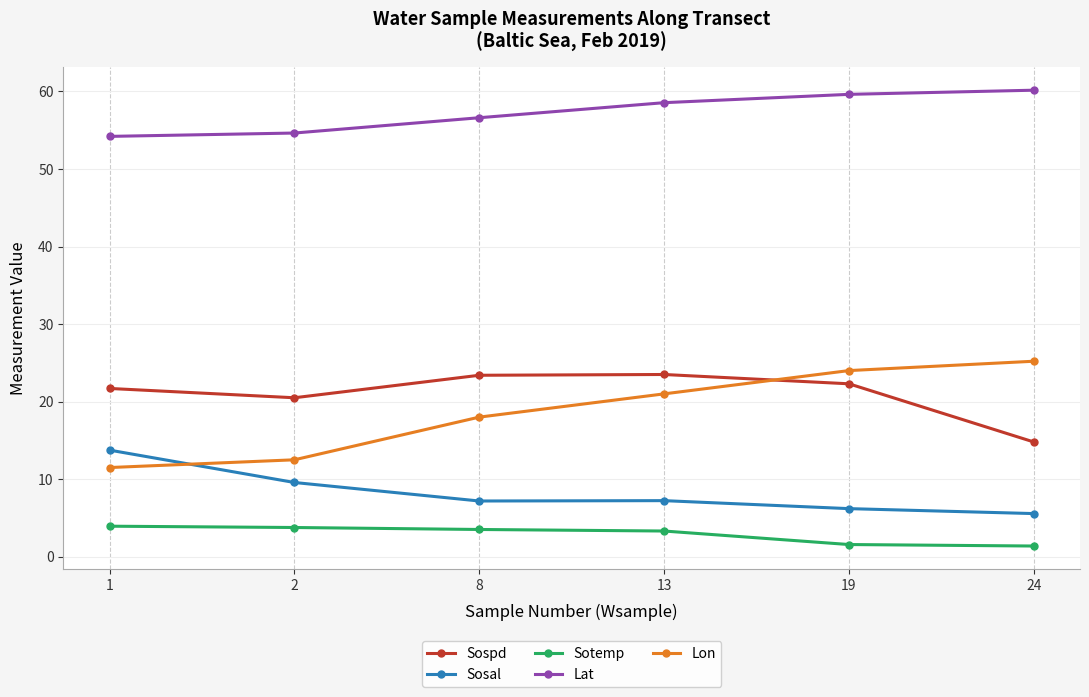

What is the value of the Lat point at the 5th from the left?

59.6